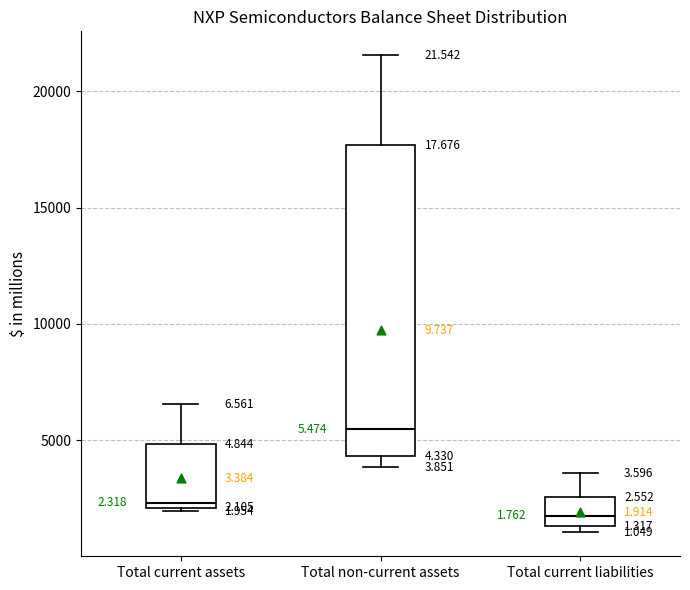

Comparing the boxes themselves (not the whiskers), which one is the tallest?

Total non-current assets